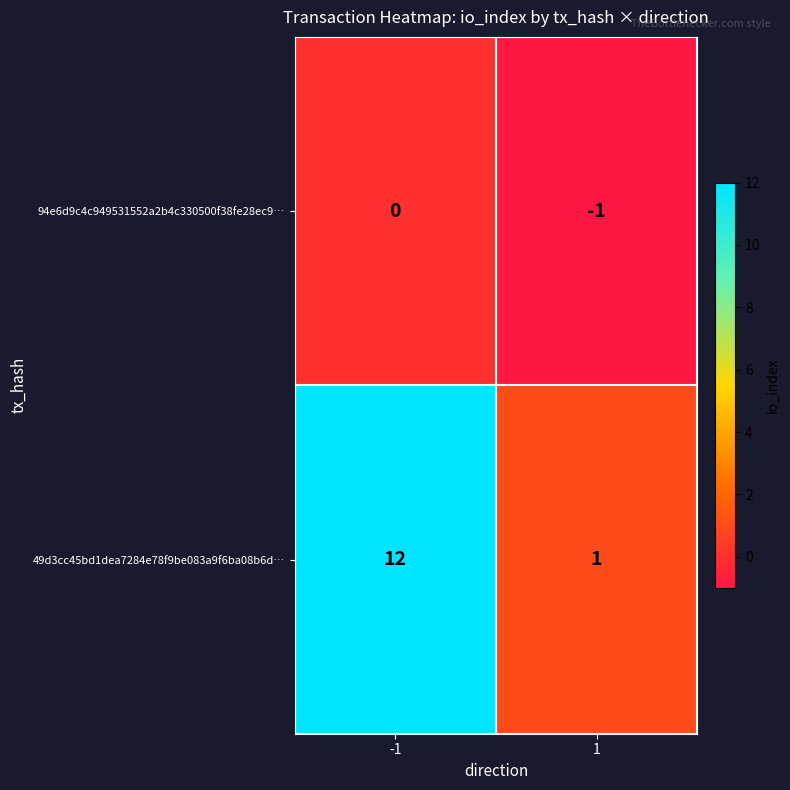

How many series are shown in this chart?

2